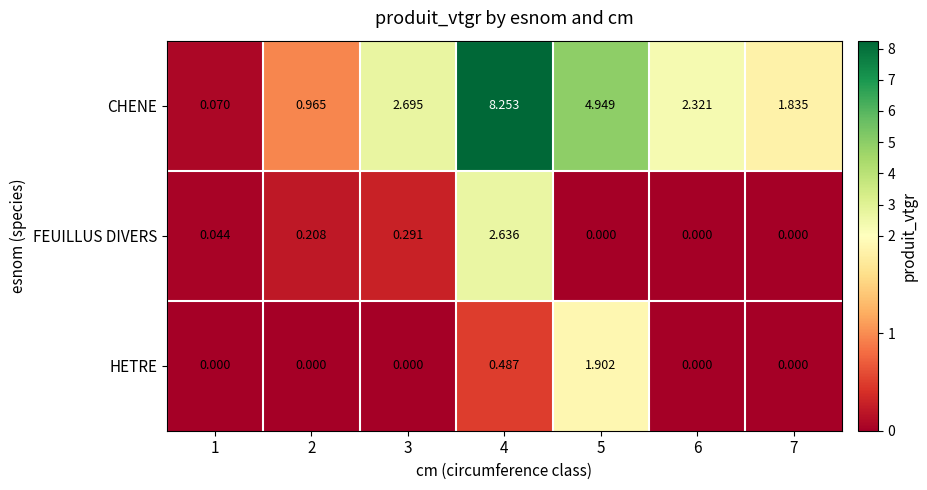

Which series has the largest total across all categories?

CHENE